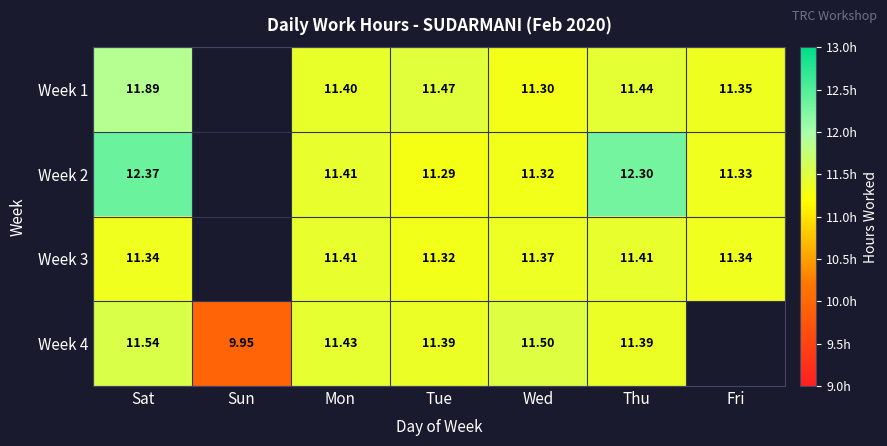

At which label is Week 2 closest to 11?

Tue